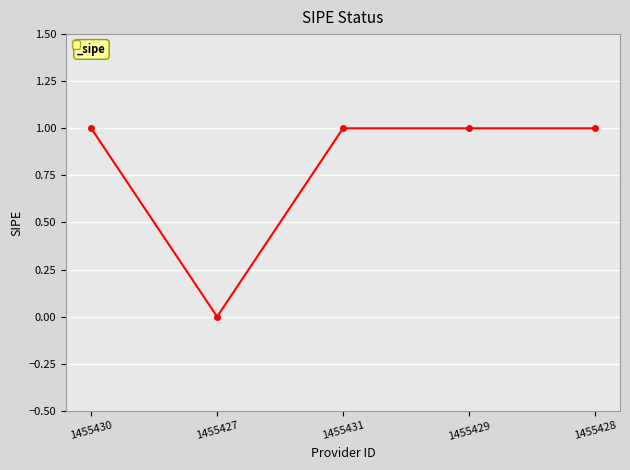

The chart shows a value of 1 at 1455428. True or false?

True